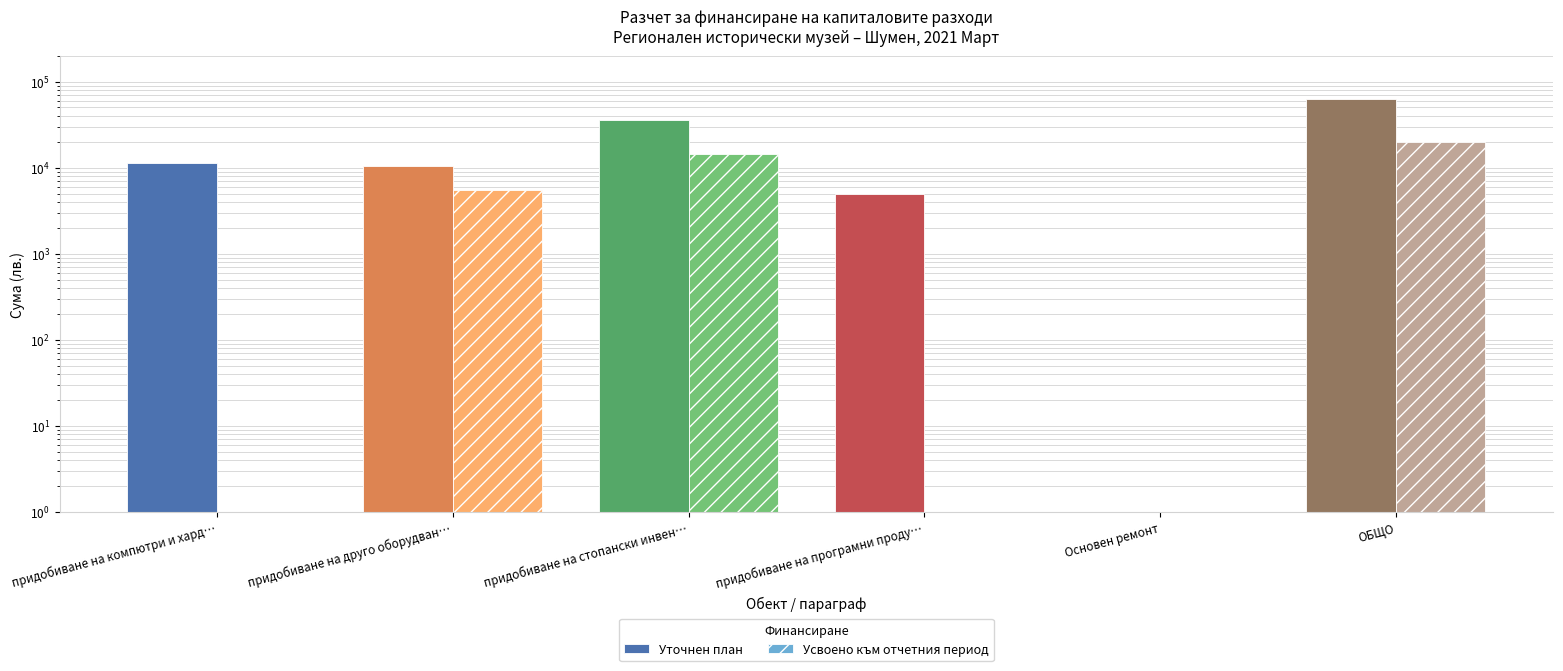

How many values in the Уточнен план series are below 11200?

3